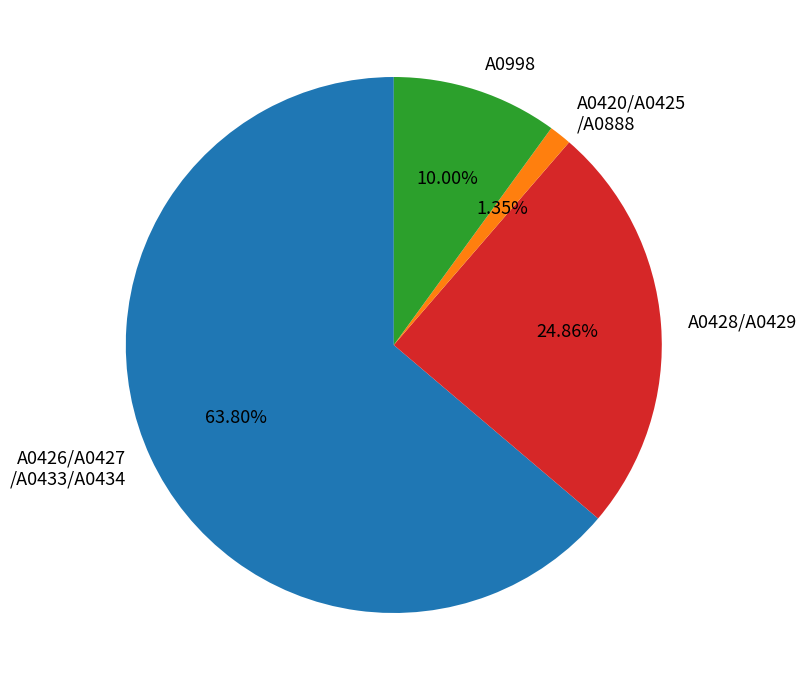

Is there a majority slice in this chart?

Yes